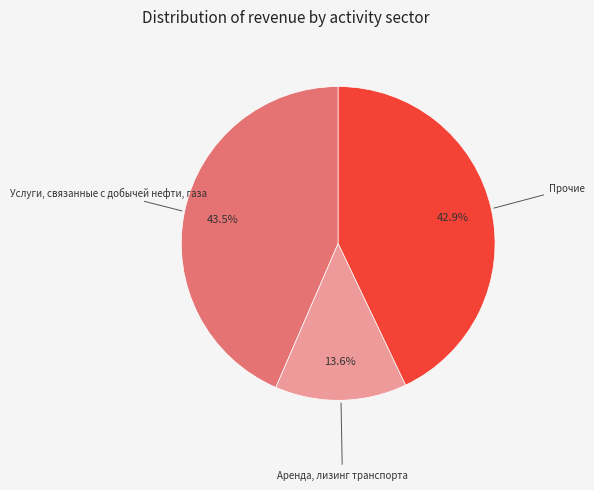

Does any single category account for the majority?

No